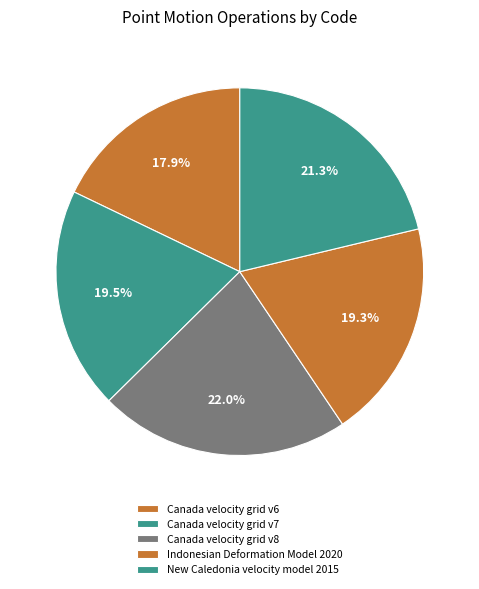

True or false: Indonesian Deformation Model 2020 accounts for 12% of the total.

False